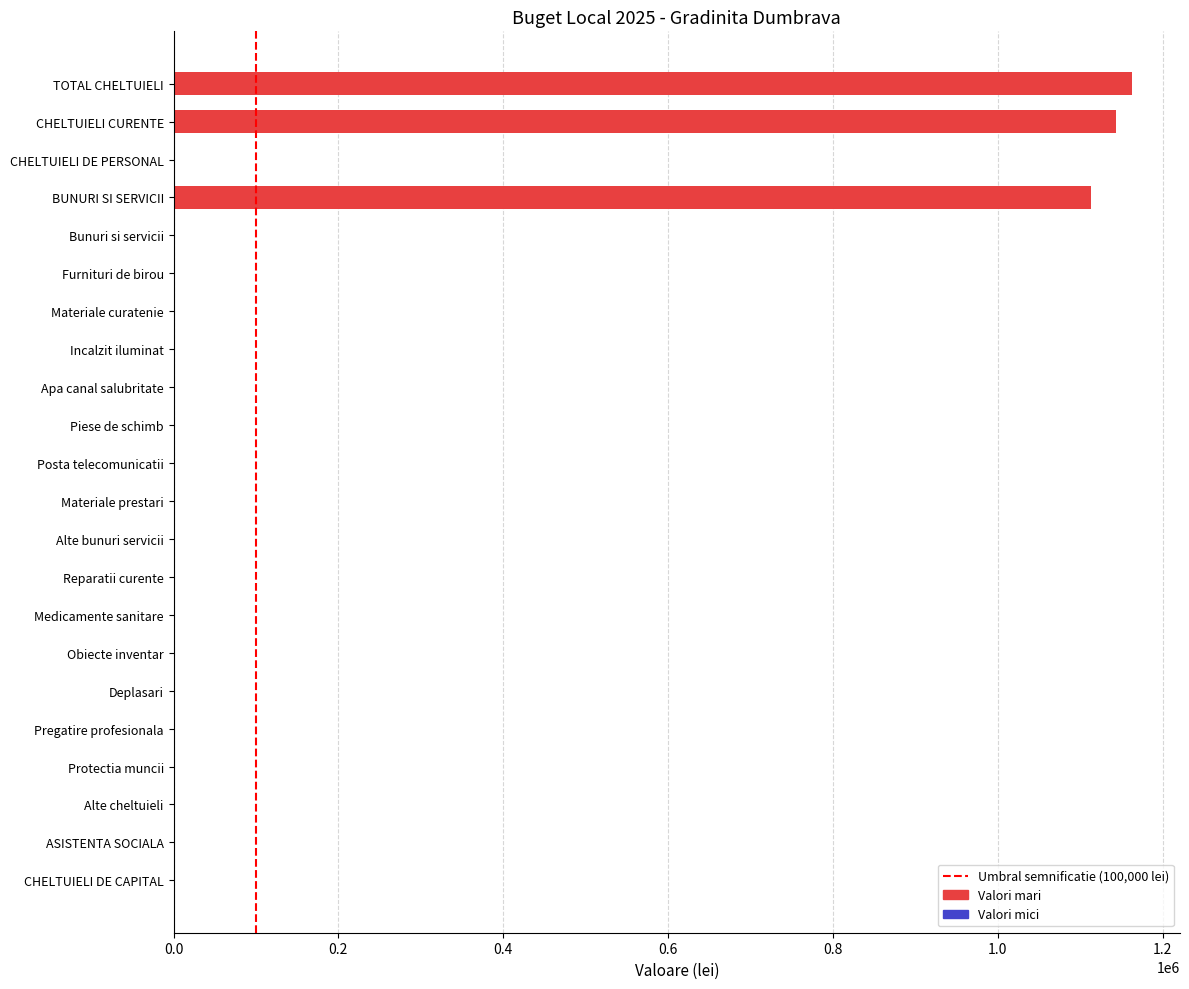

Is it true that the value at Piese de schimb is 5?

True